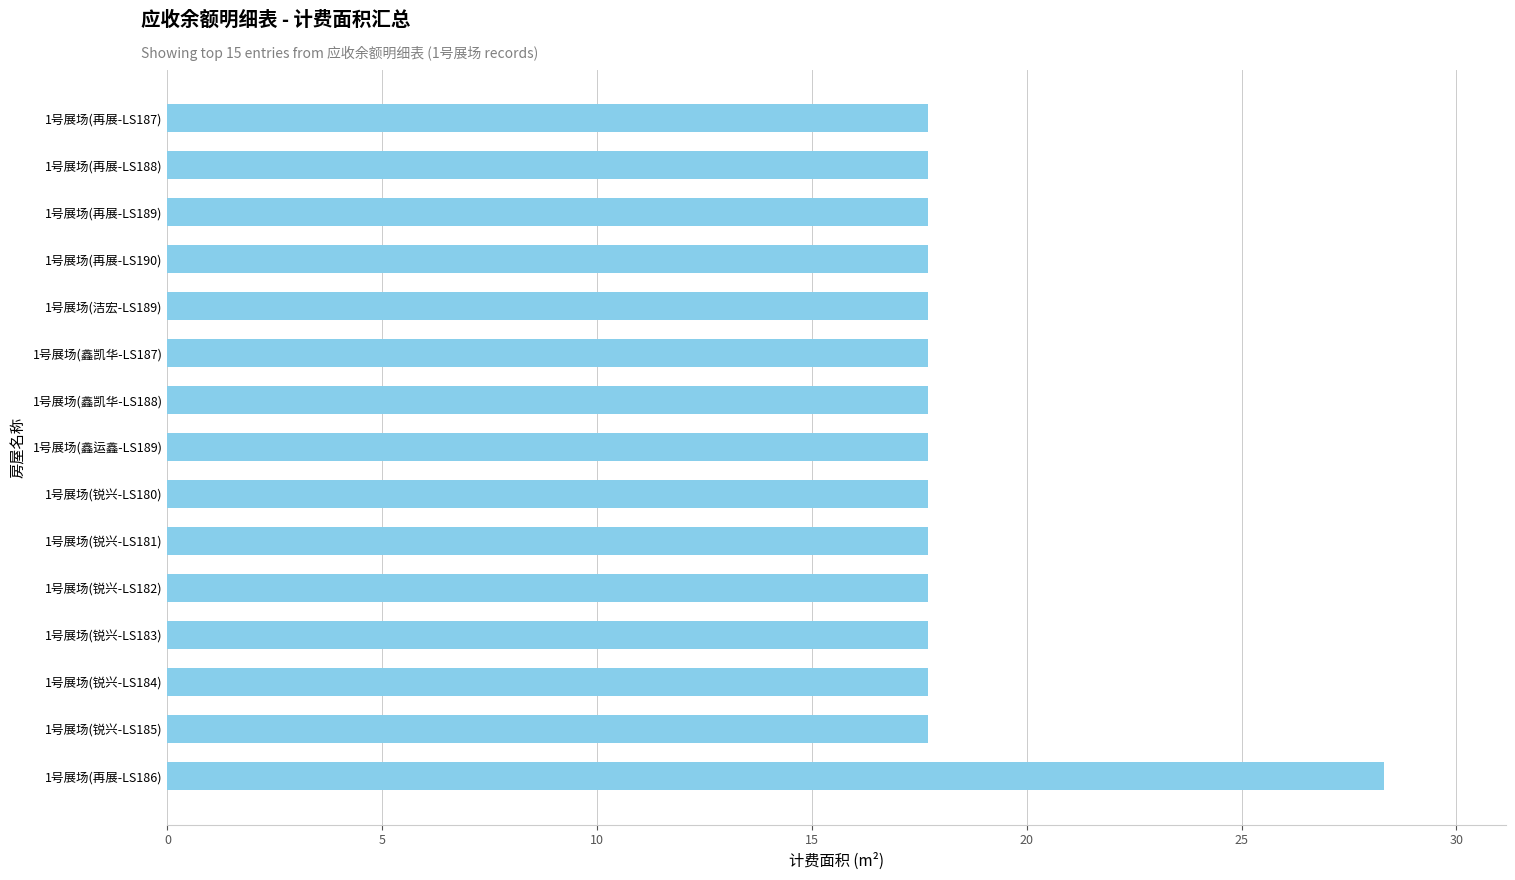

What is the maximum value shown in the chart?

28.3